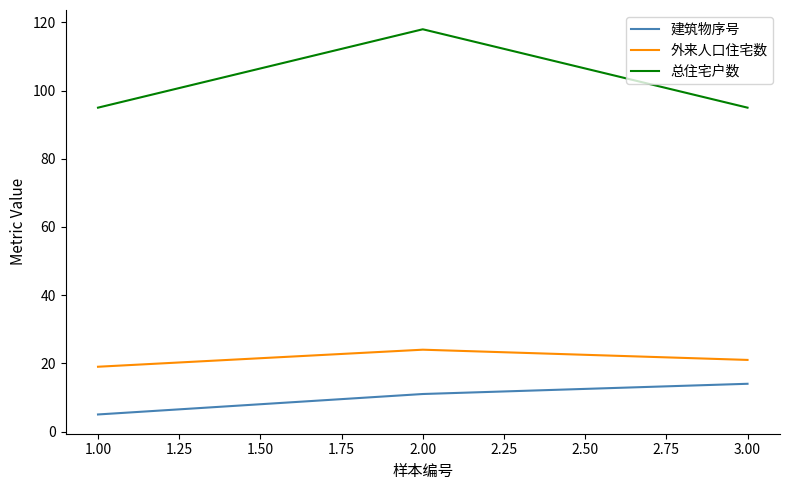

How many 外来人口住宅数 values are between 19 and 24?

3